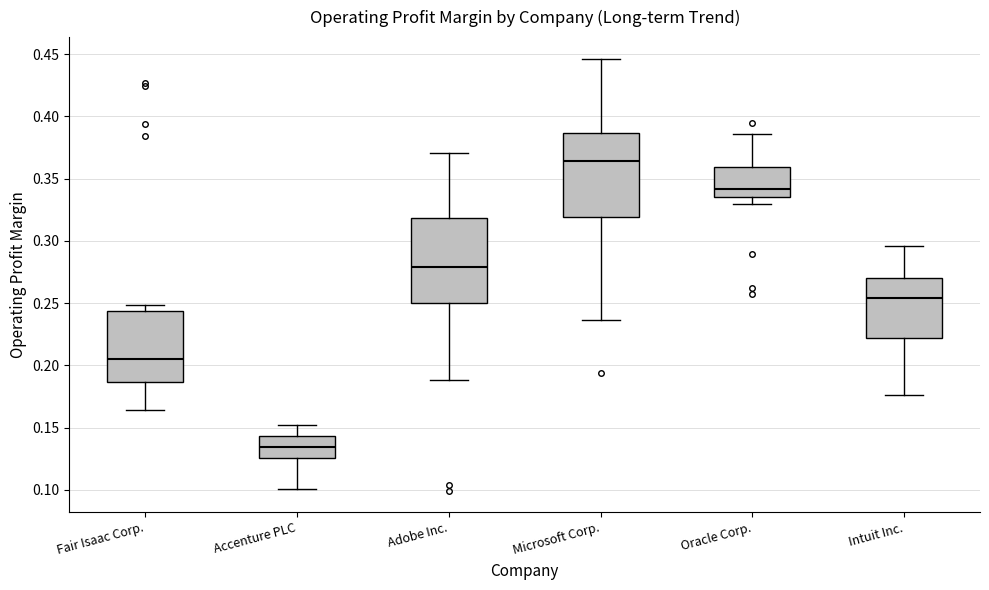

Reading left to right, read every box against the y-axis: the position of its median line, the range the box covers, and the ends of its whiskers. The values are not printed on the chart, so give them approximately, as read against the axis.

Fair Isaac Corp.: median 0.205, box 0.185 to 0.245, whiskers 0.165 to 0.250
Accenture PLC: median 0.135, box 0.125 to 0.145, whiskers 0.100 to 0.150
Adobe Inc.: median 0.280, box 0.250 to 0.320, whiskers 0.190 to 0.370
Microsoft Corp.: median 0.365, box 0.320 to 0.385, whiskers 0.235 to 0.445
Oracle Corp.: median 0.340, box 0.335 to 0.360, whiskers 0.330 to 0.385
Intuit Inc.: median 0.255, box 0.220 to 0.270, whiskers 0.175 to 0.295